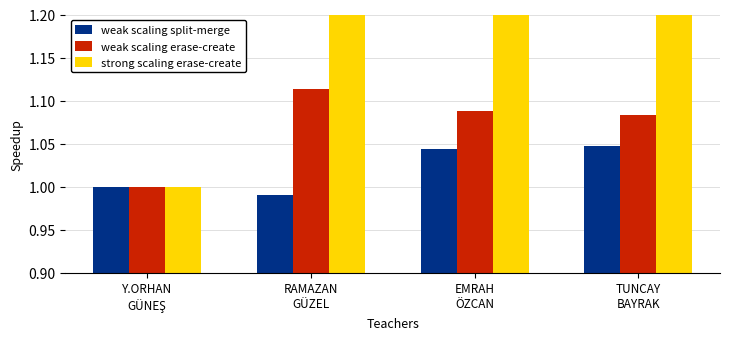

Reading right to left, what are all the values shown in this chart?

weak scaling split-merge: 1.0	1.0	1.0	1.0
weak scaling erase-create: 1.1	1.1	1.1	1.0
strong scaling erase-create: 3.4	3.4	3.0	1.0